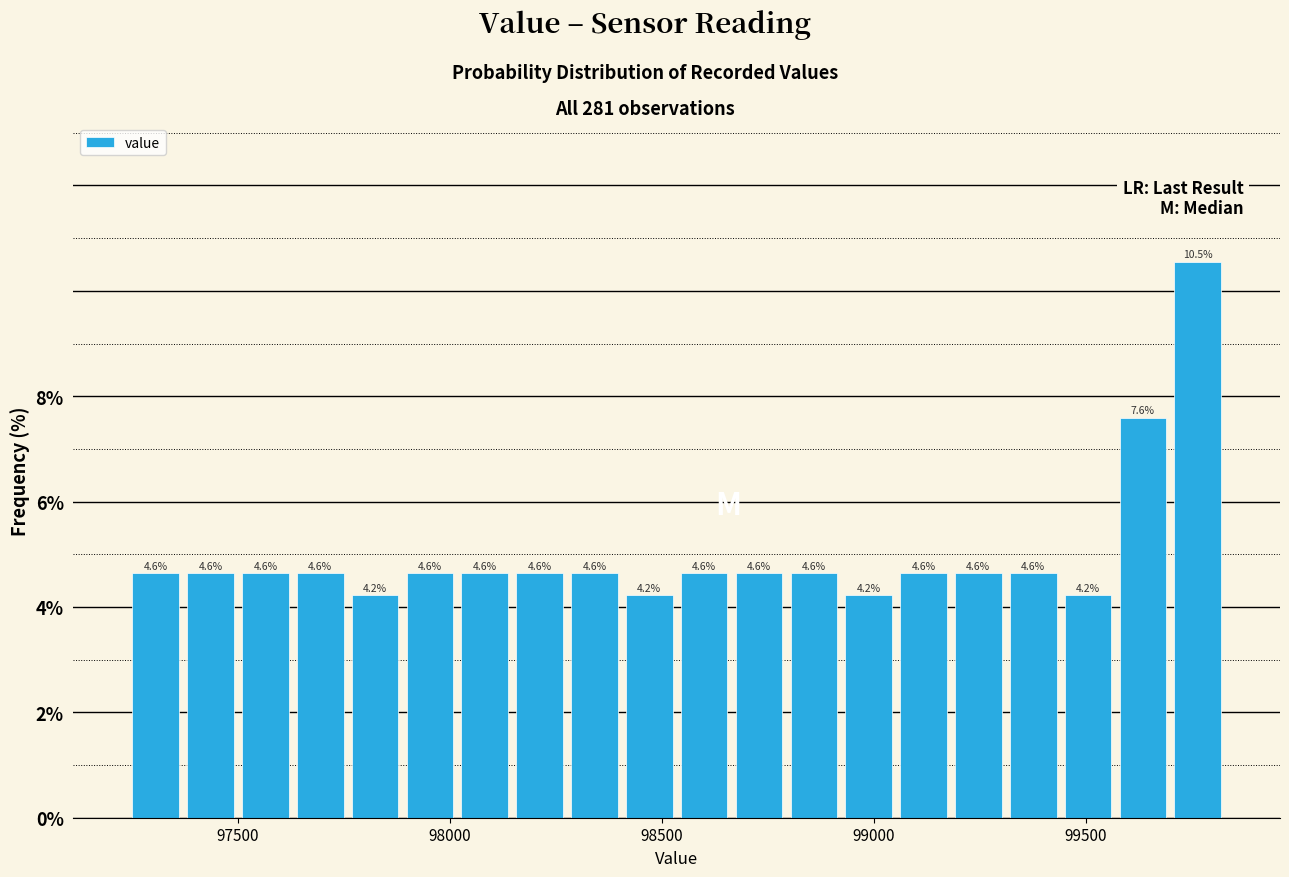

Read against the x-axis, roughly where is the centre of the tallest bar?

99750